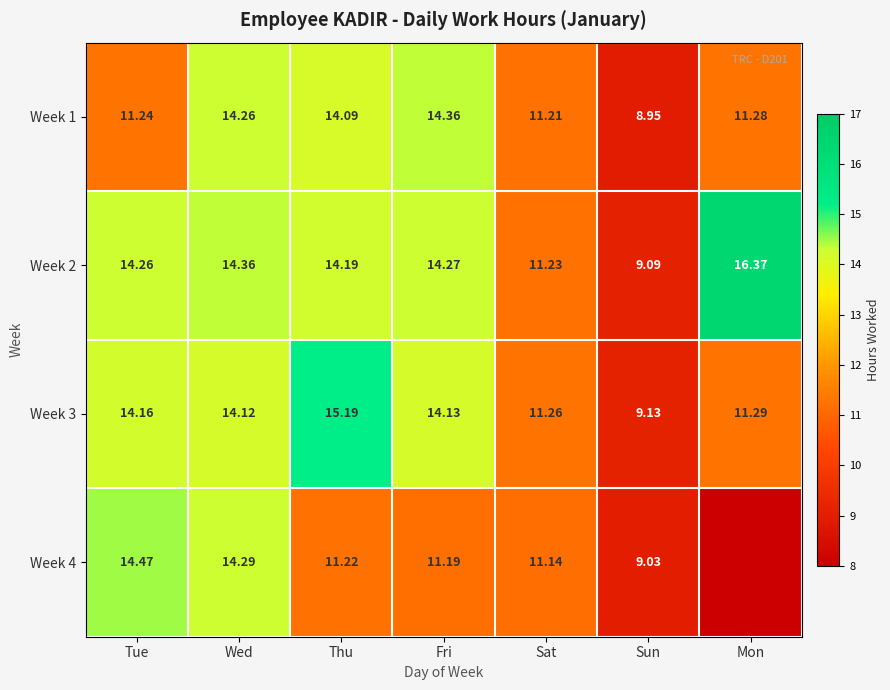

What is the approximate value of Week 3 at Mon?

11.3